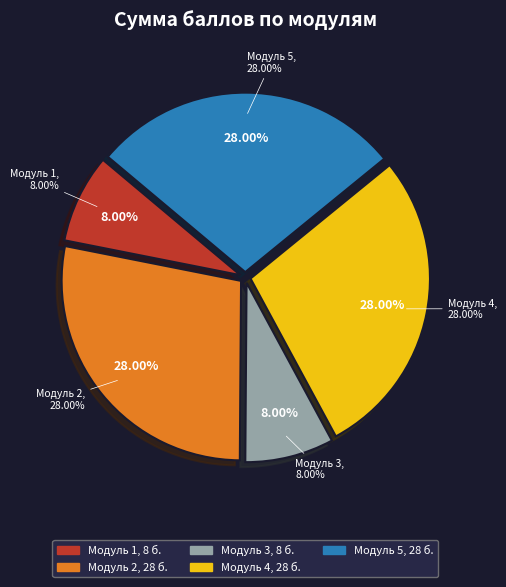

What is the ratio of the value at Модуль 2 - Разработка AR-приложения to the value at Модуль 4 - Разработка VR-приложения?

1.0